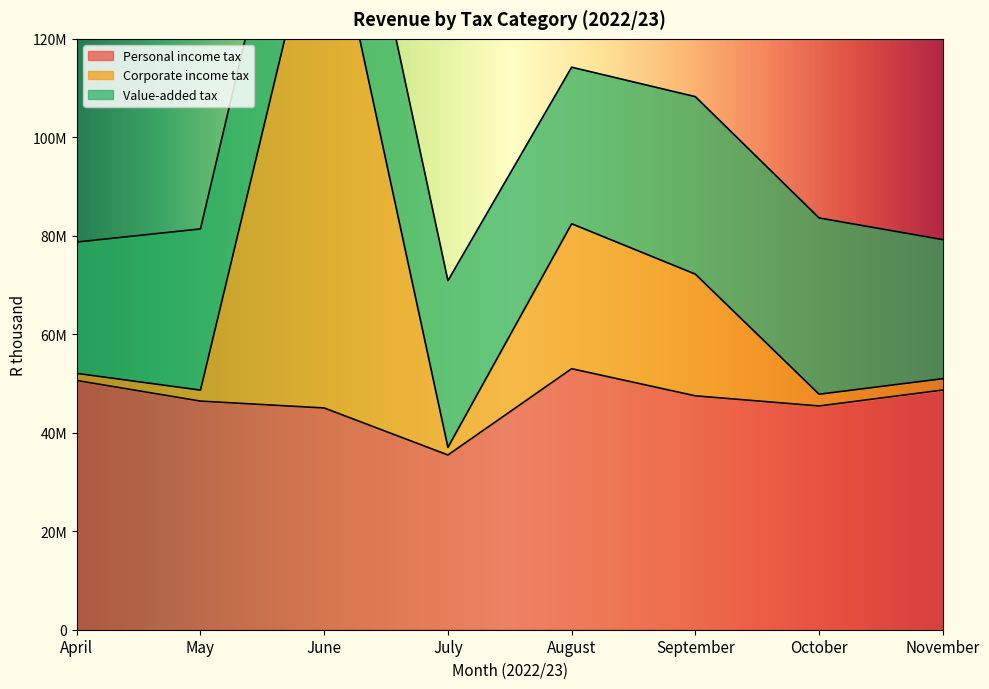

Which category has the lowest value across all series?

July